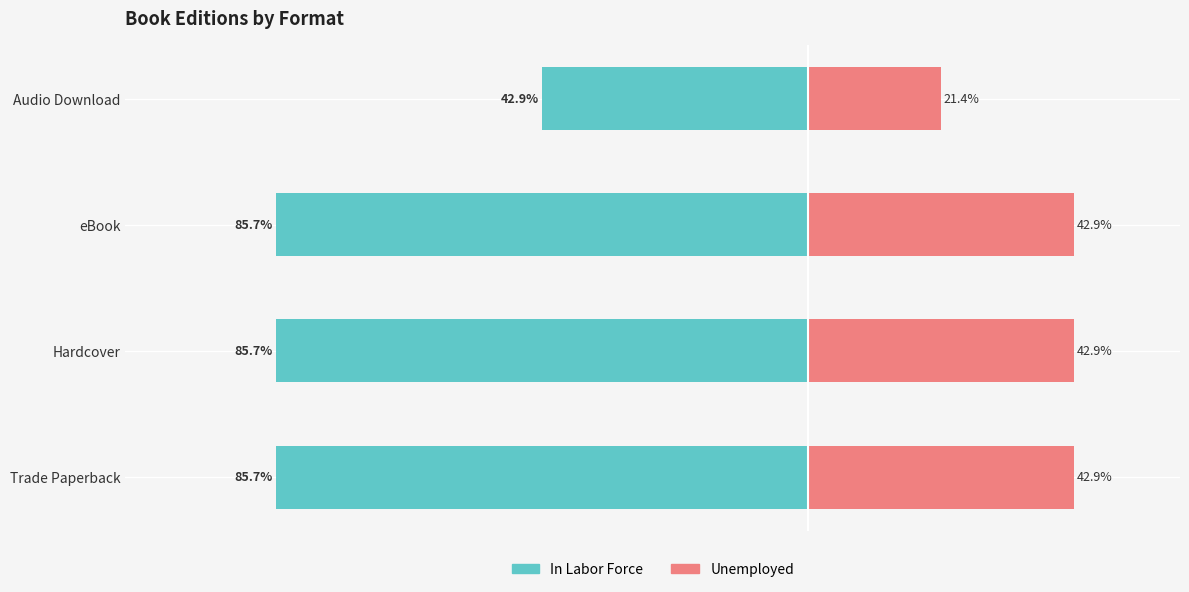

The Count series shows 4 at We Are the Wildcats. True or false?

False